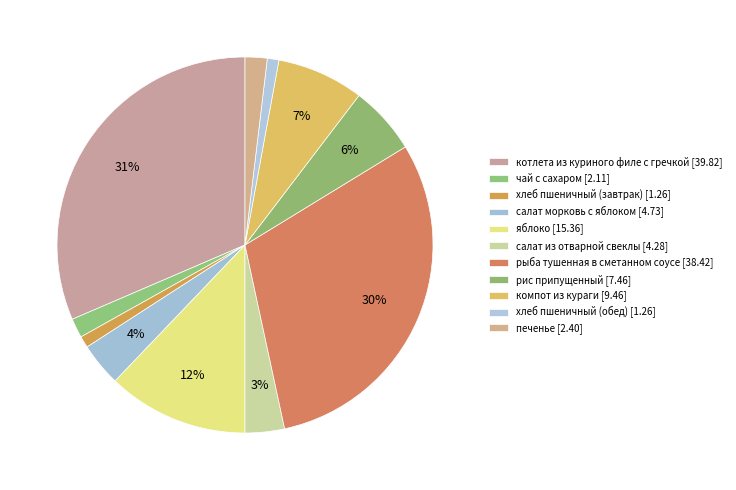

To the nearest percent, what is the difference between the салат из отварной свеклы and котлета из куриного филе с гречкой slice percentages?

28%